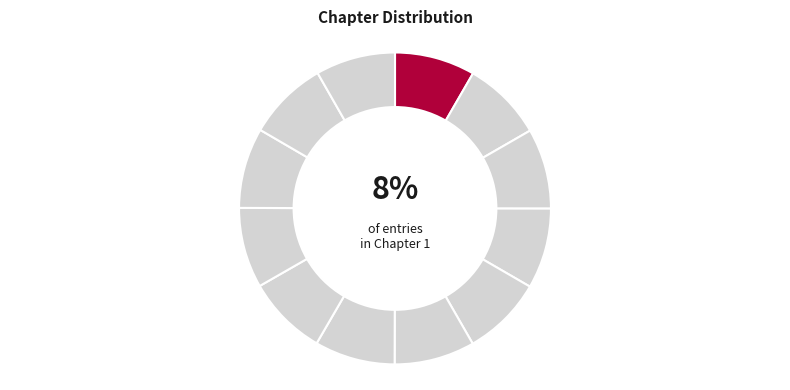

How many segments does this pie chart have?

12